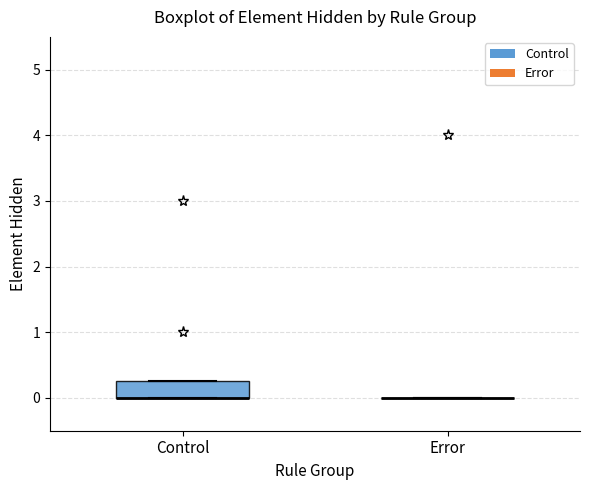

Comparing the boxes themselves (not the whiskers), which one is the tallest?

Control